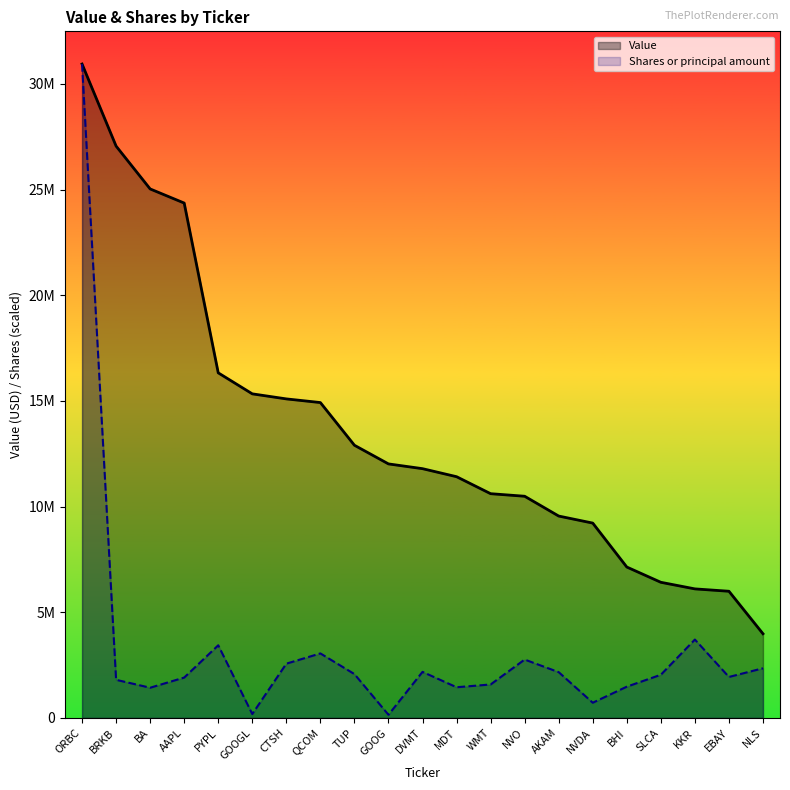

How many values in the Shares or principal amount series exceed 2043905?

11